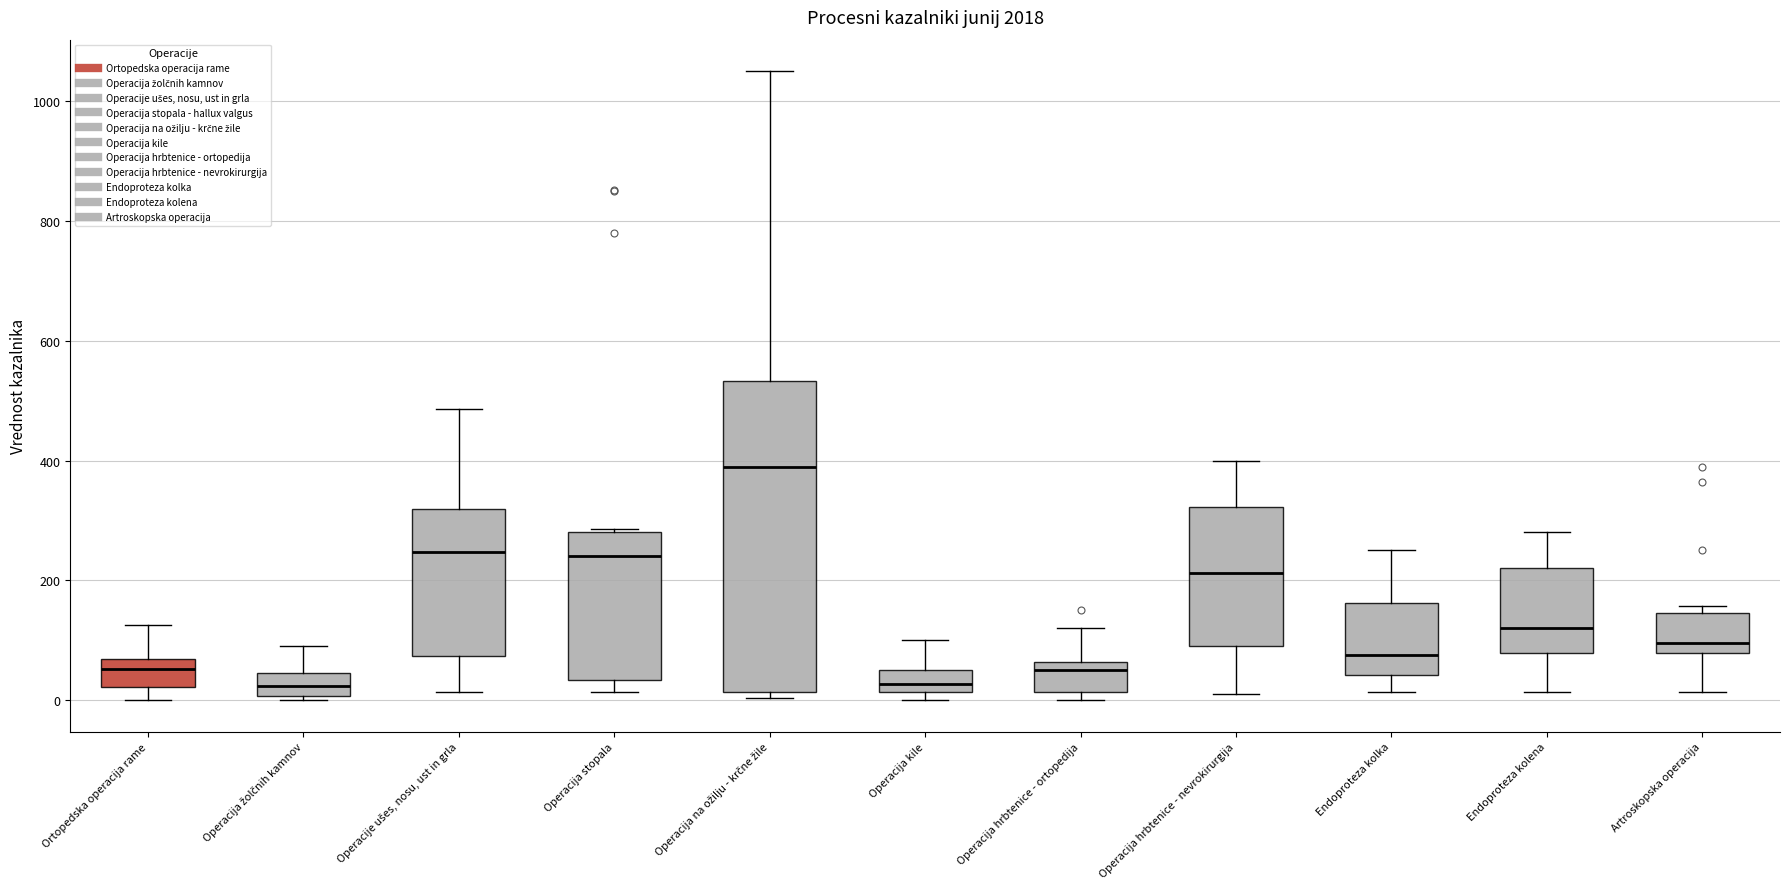

Reading left to right, transcribe this box plot: for each box, give where its median line is, the range the box spans, and where its two whiskers end, as read against the y-axis. The values are not printed on the chart, so give them approximately, as read against the axis.

Ortopedska operacija rame: median 60 (just below the box's upper edge), box 20 to 60, whiskers 0 to 120
Operacija žolčnih kamnov: median 20, box 0 to 40, whiskers 0 (just below the box's lower edge) to 100
Operacije ušes, nosu, ust in grla: median 240, box 80 to 320, whiskers 20 to 480
Operacija stopala: median 240, box 40 to 280, whiskers 20 to 280
Operacija na ožilju - krčne žile: median 400, box 20 to 540, whiskers 0 to 1060
Operacija kile: median 20 (inside the box), box 20 to 60, whiskers 0 to 100
Operacija hrbtenice - ortopedija: median 60 (just below the box's upper edge), box 20 to 60, whiskers 0 to 120
Operacija hrbtenice - nevrokirurgija: median 220, box 100 to 320, whiskers 20 to 400
Endoproteza kolka: median 80, box 40 to 160, whiskers 20 to 260
Endoproteza kolena: median 120, box 80 to 220, whiskers 20 to 280
Artroskopska operacija: median 100, box 80 to 140, whiskers 20 to 160